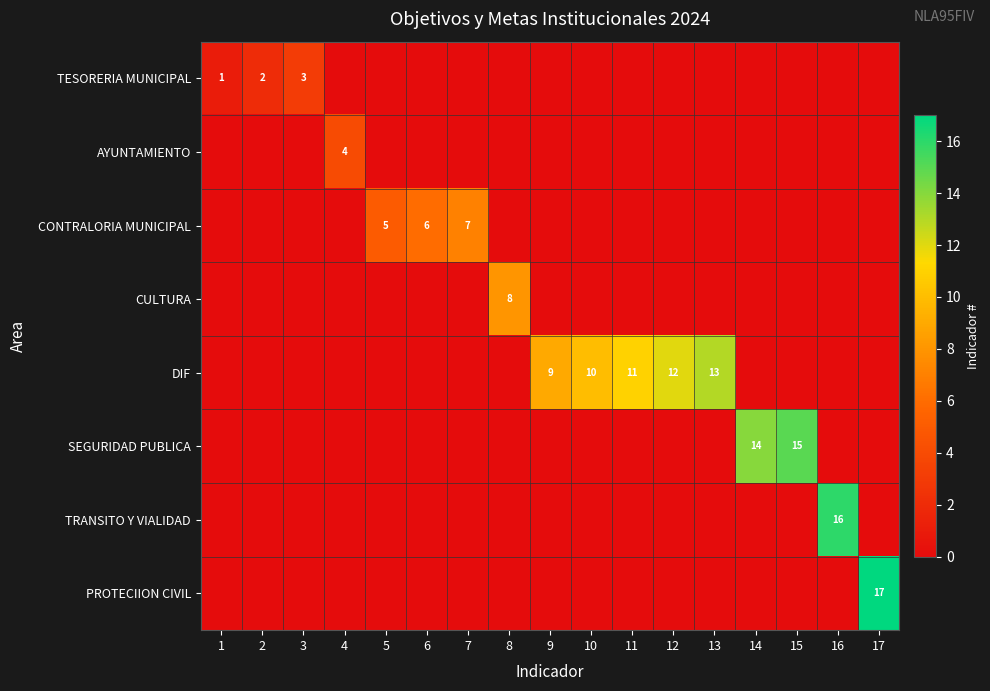

At which category is the sum across all series the highest?

17